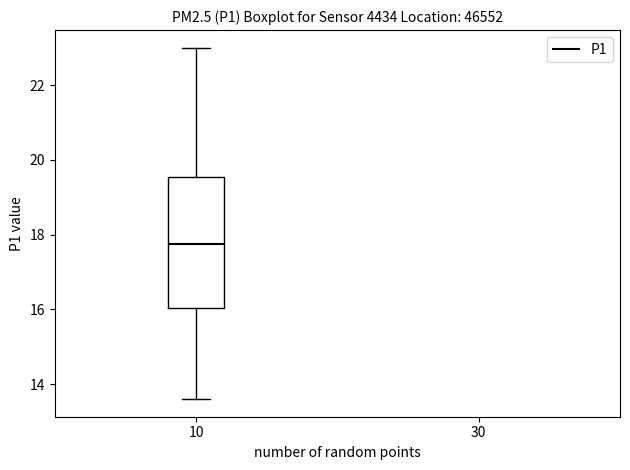

Transcribe this box plot: give where the median line is, the range the box spans, and where the two whiskers end, as read against the y-axis. The values are not printed on the chart, so give them approximately, as read against the axis.

median 17.8, box 16.0 to 19.6, whiskers 13.6 to 23.0